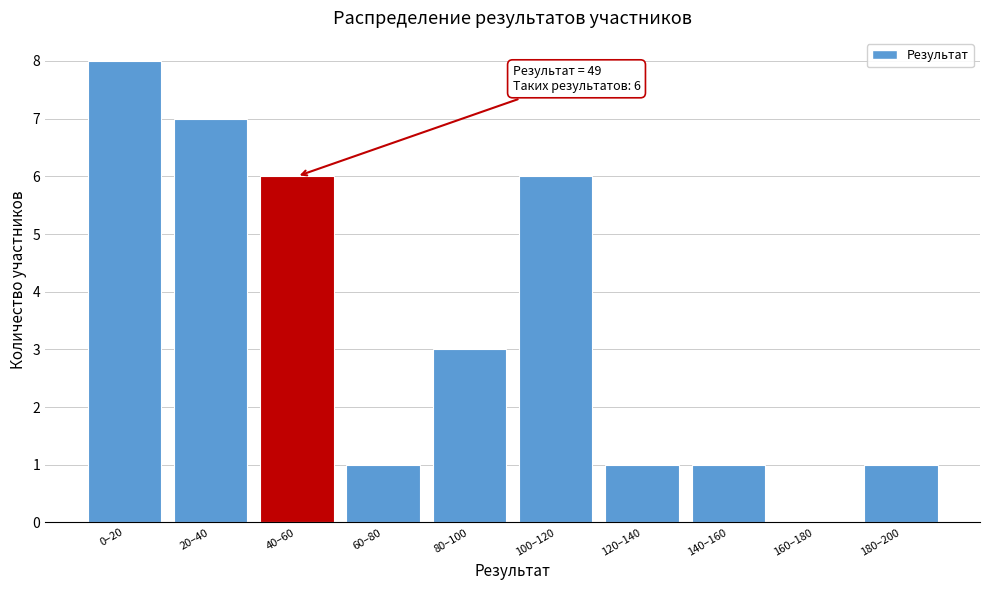

Reading right to left, what are all the values shown in this chart?

180–200=1	160–180=0	140–160=1	120–140=1	100–120=6	80–100=3	60–80=1	40–60=6	20–40=7	0–20=8